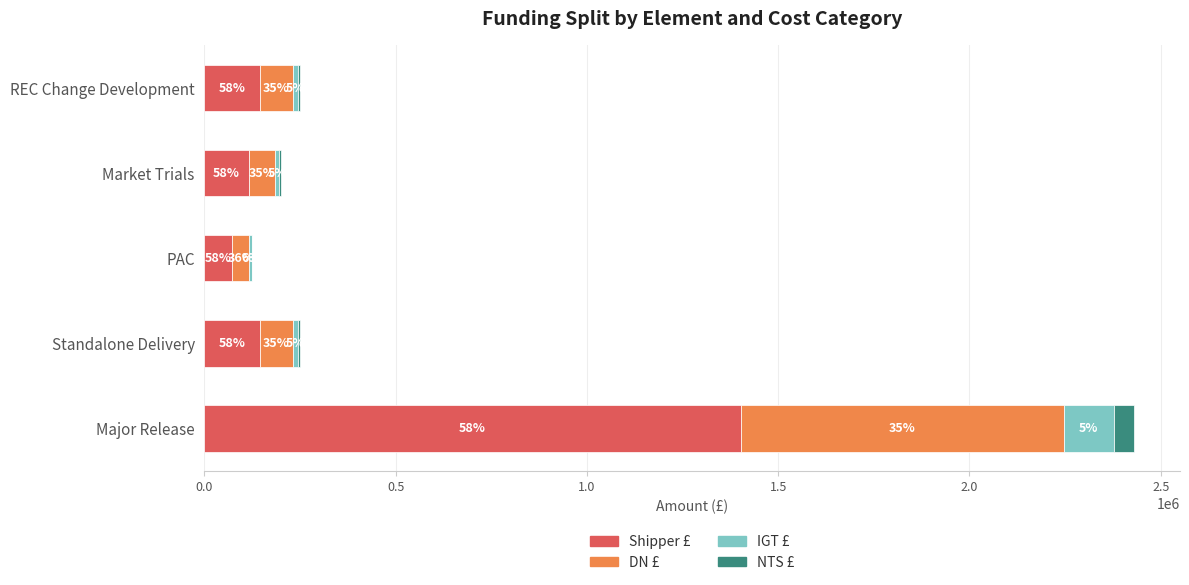

Which series has the largest total across all categories?

Shipper £